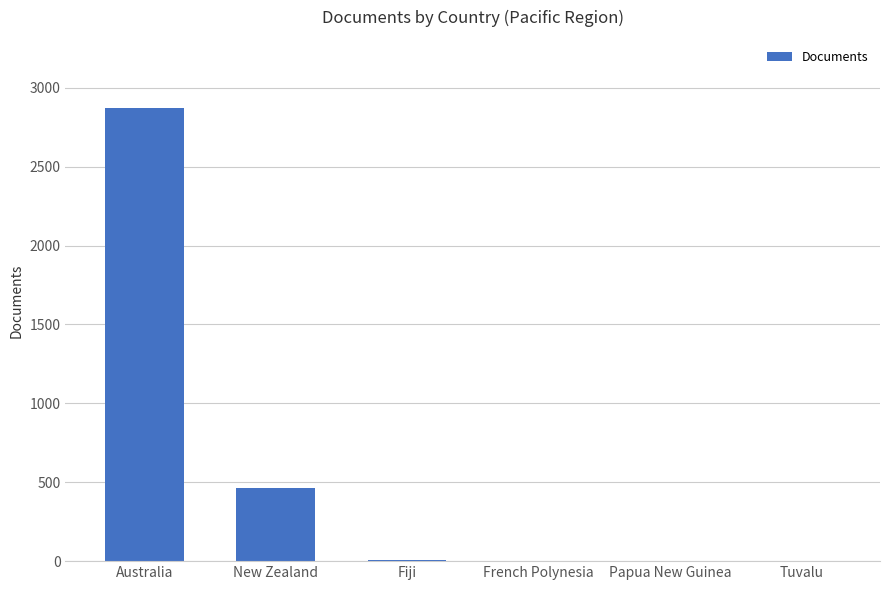

Which category has the highest value across all series?

Australia